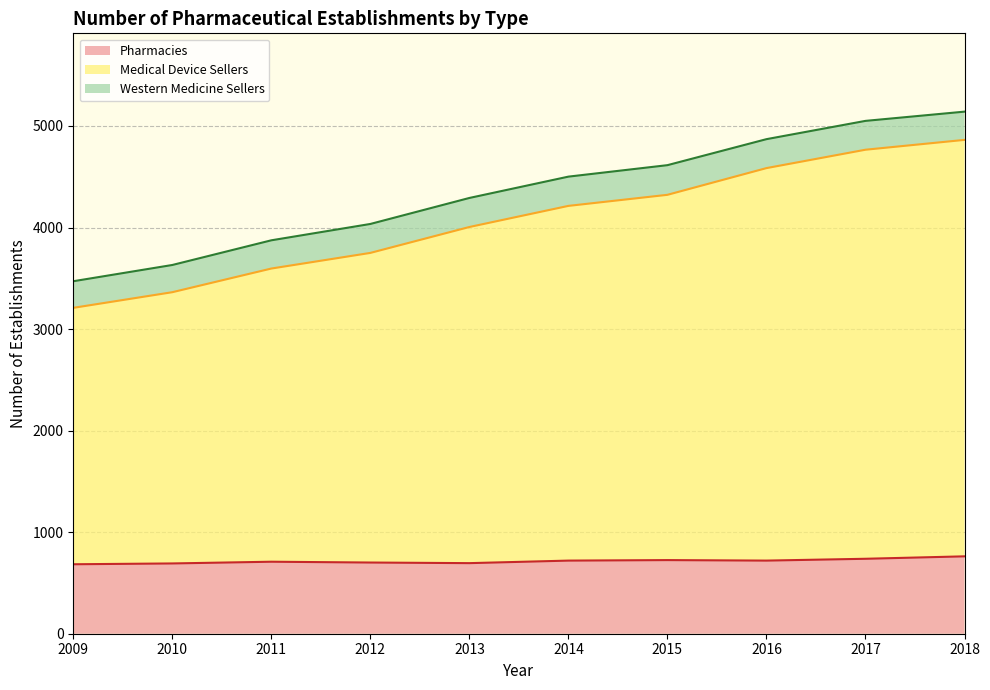

What is the sum of the Pharmacies values at 2010 and 2013?

1387